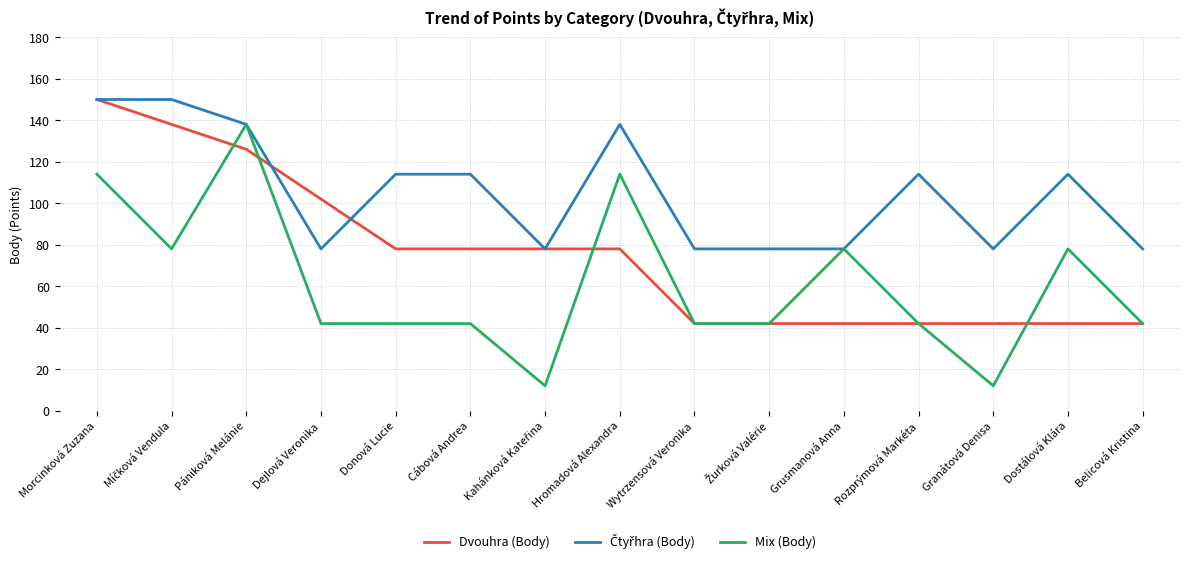

What is the minimum value for Mix (Body)?

12